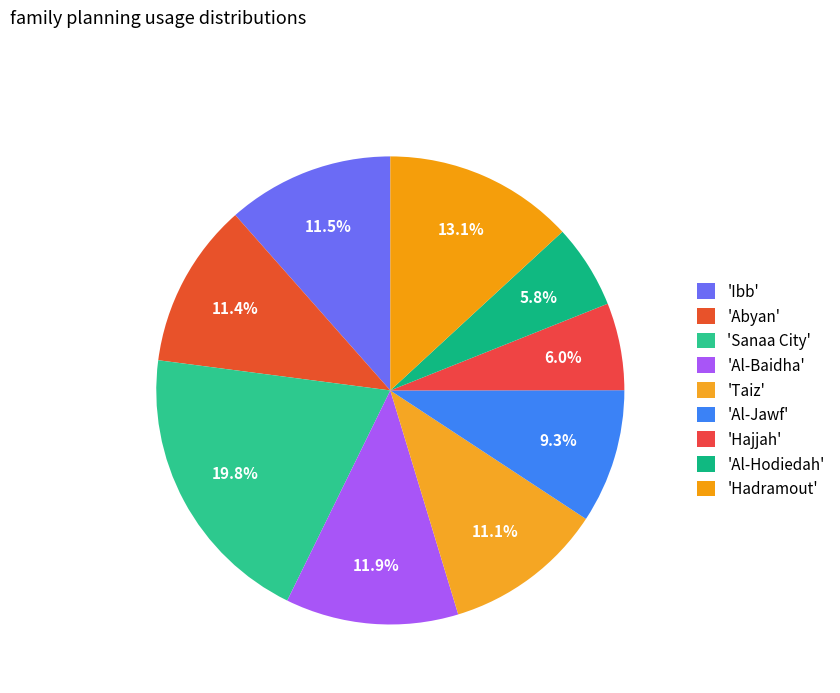

What is the smallest slice in the pie chart?

Al-Hodiedah